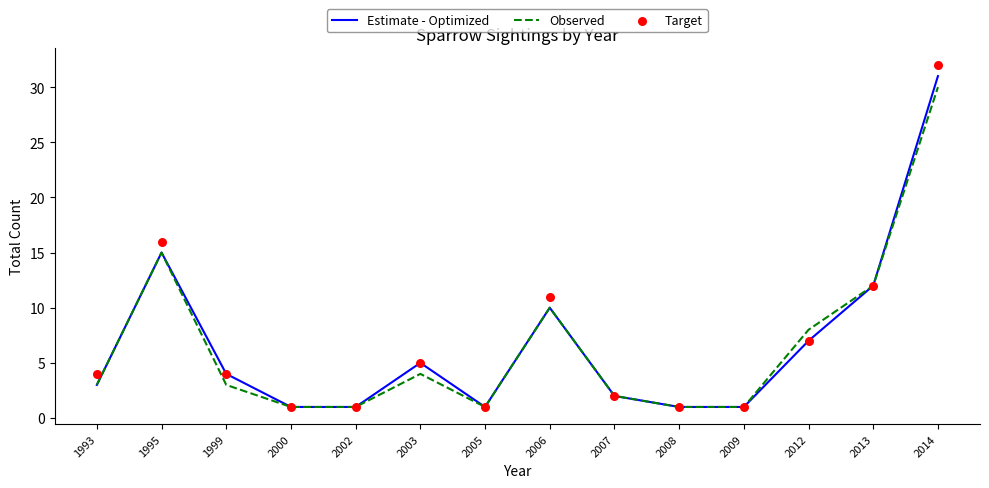

At how many categories does at least one series exceed 2?

8